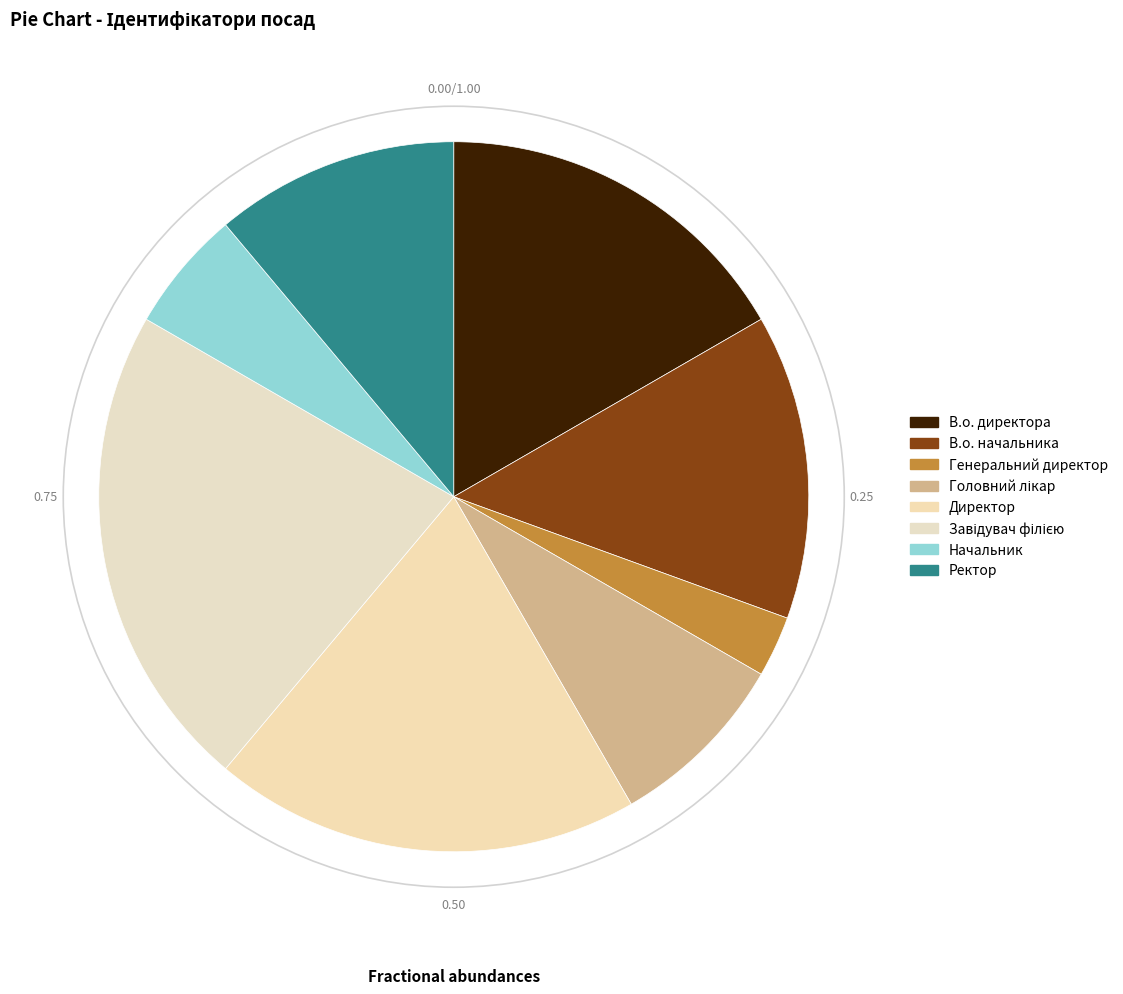

Which slice is the smallest?

Генеральний директор